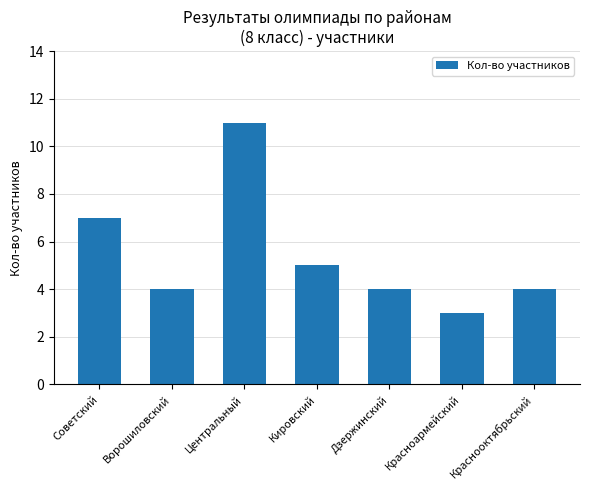

Where does the data first go above 4?

Советский